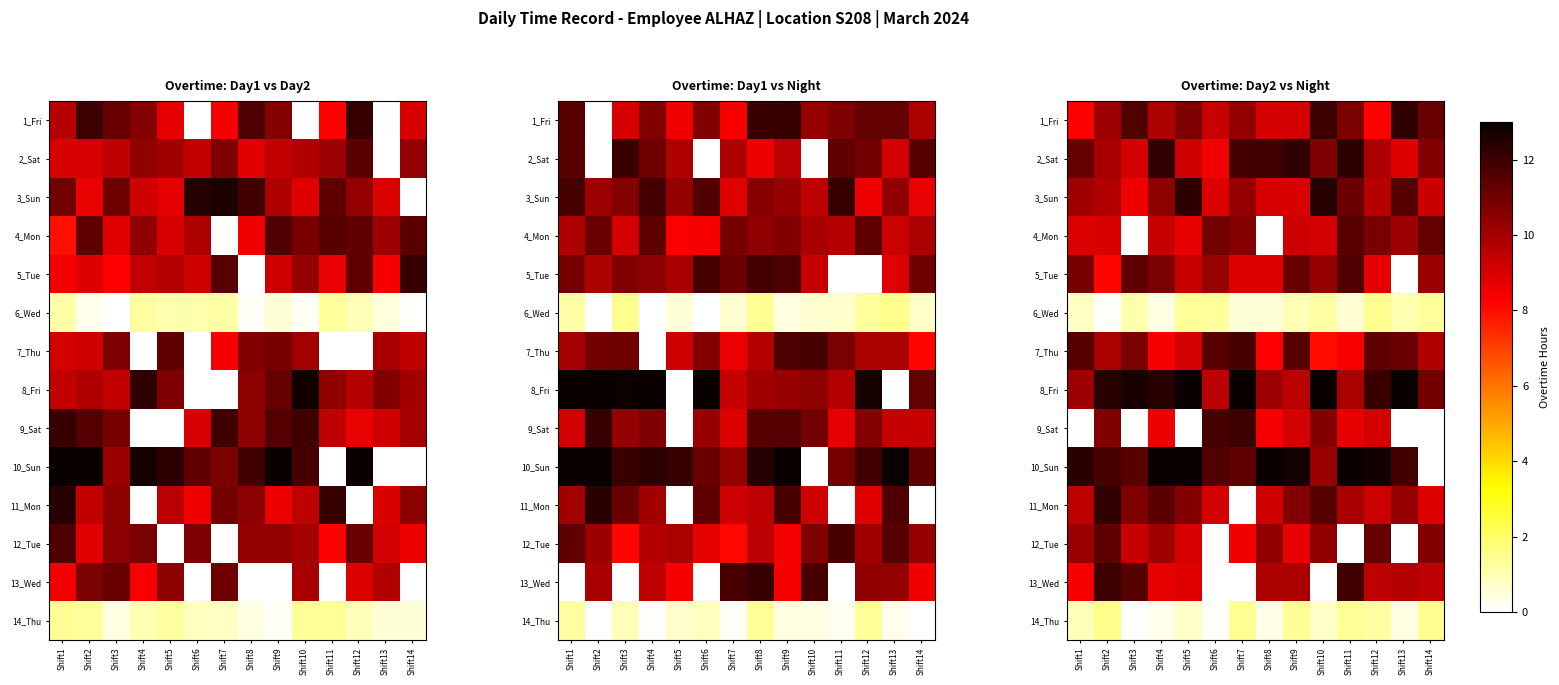

At which category is the sum across all series the highest?

Shift2